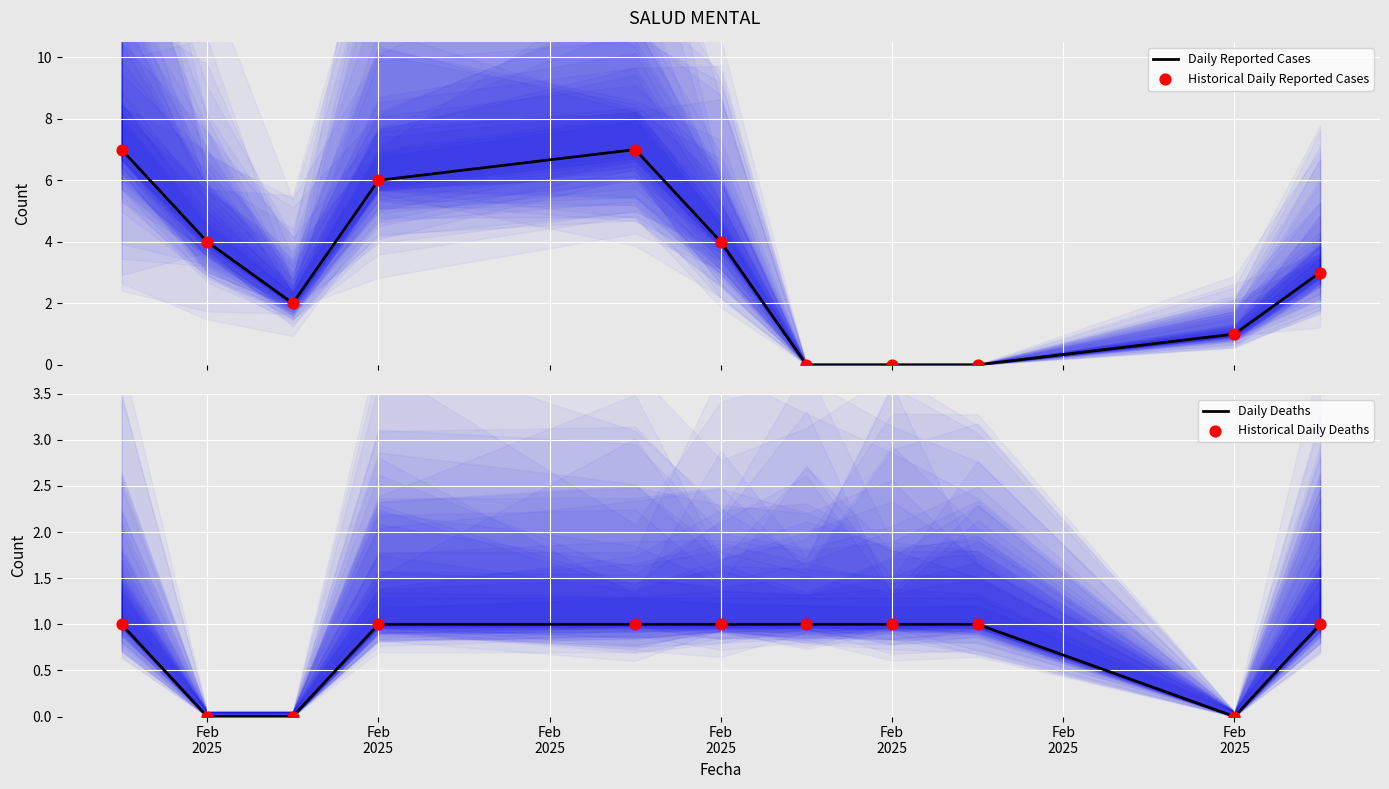

What is the total value across all series at Feb 2025?

8